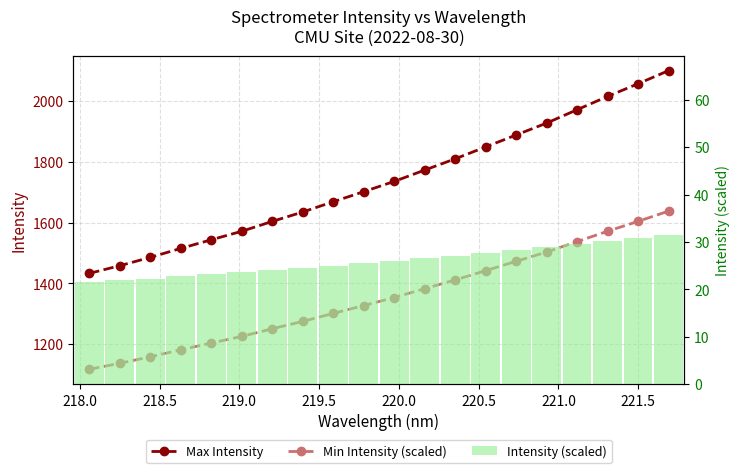

Rank the series by their maximum value, from lowest to highest.

Intensity (scaled), Min Intensity (scaled), Max Intensity